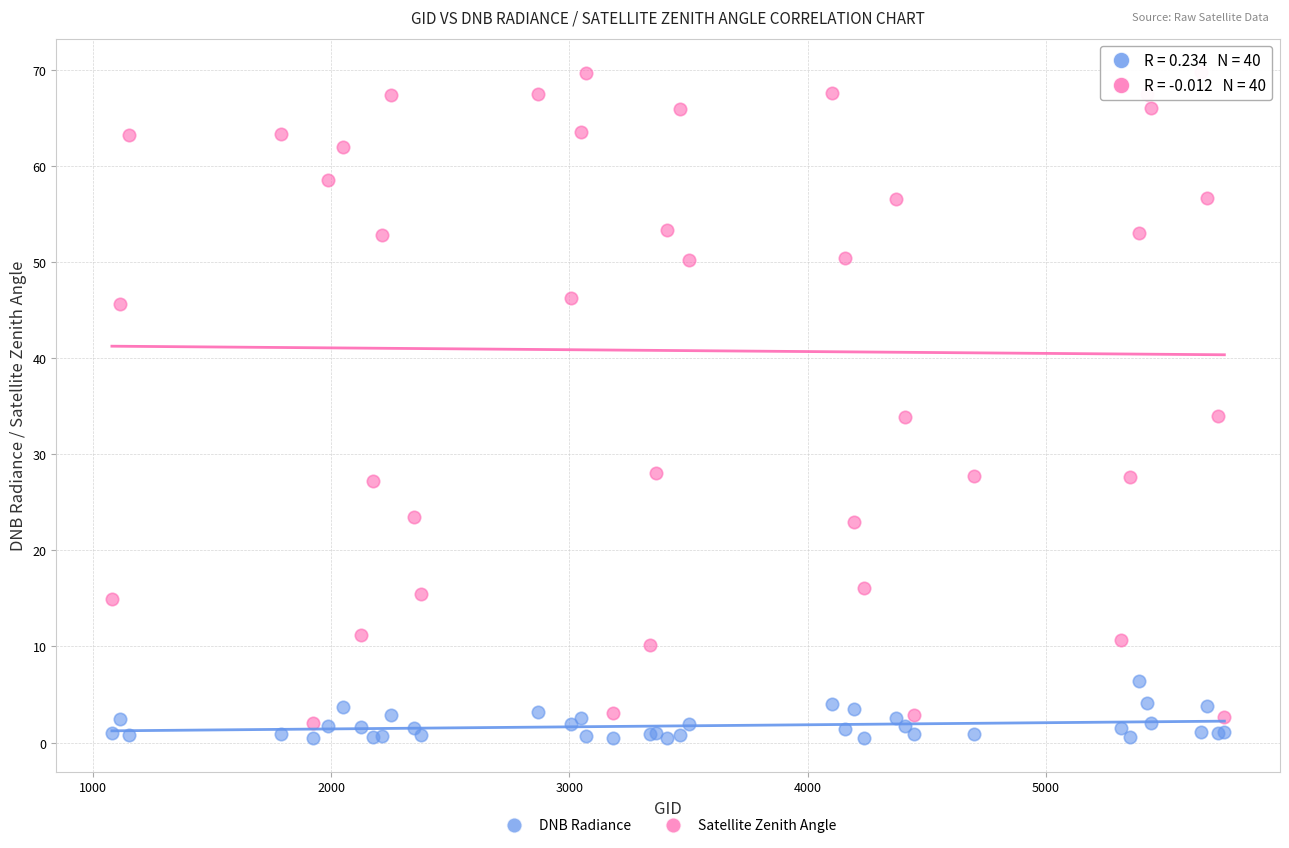

Which series has the largest Y range (max minus min)?

Satellite Zenith Angle